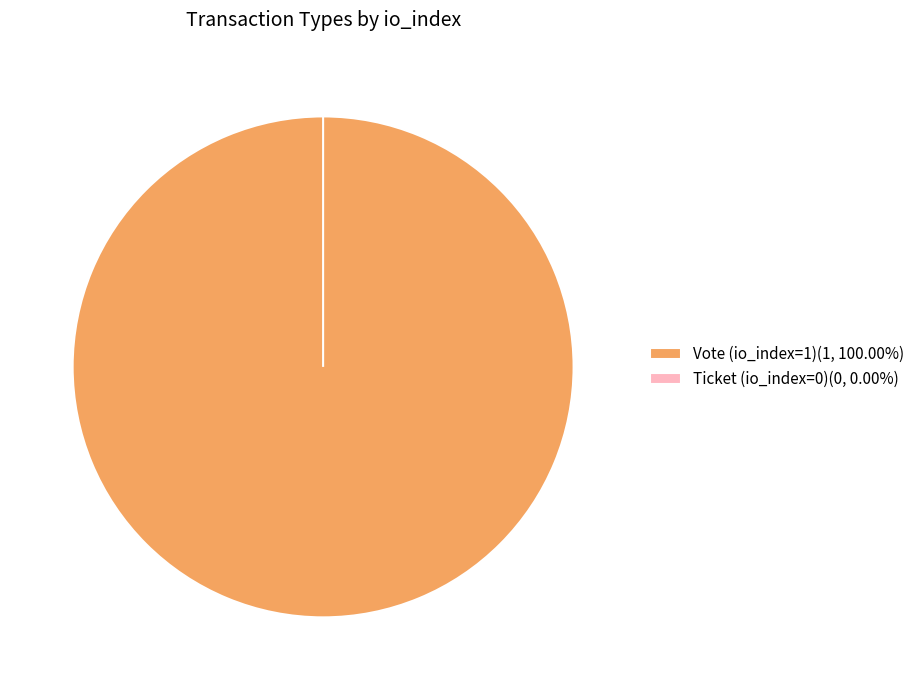

Which category has the biggest portion of the pie?

Vote (io_index=1)